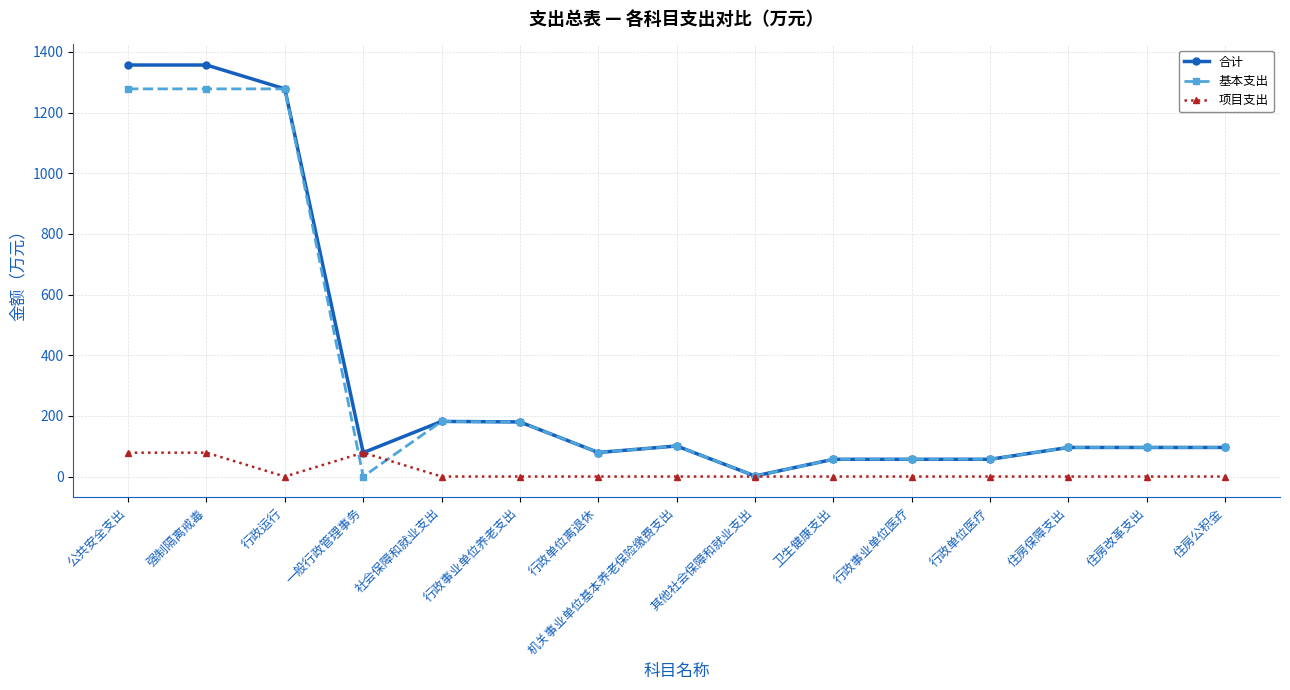

What is the maximum value for 合计?

1357.0